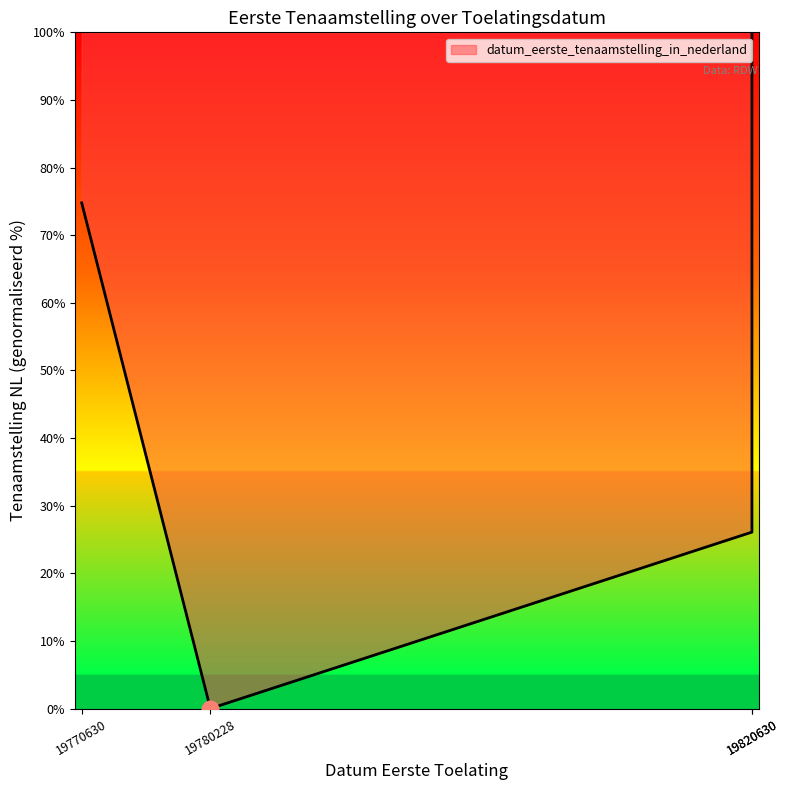

Read the value at 19770630.

74.8